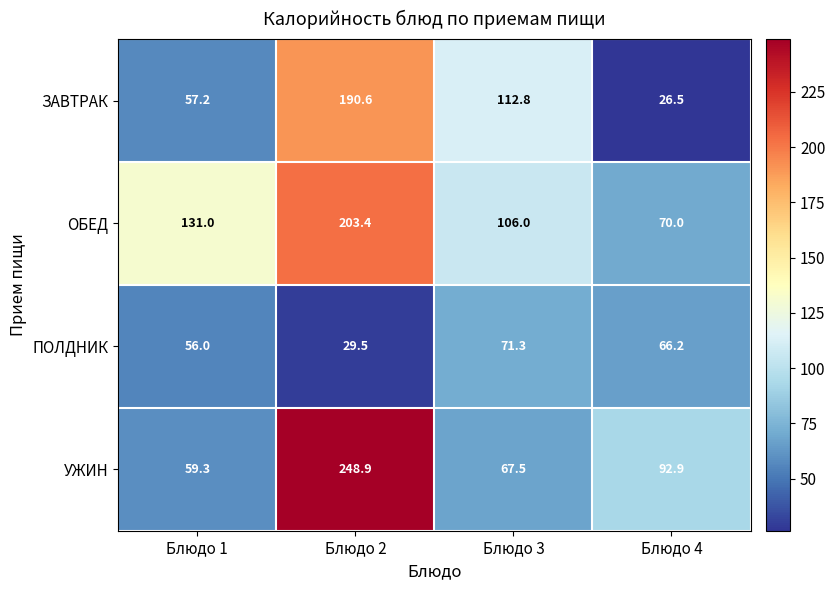

Rank the series at Блюдо 3 from highest to lowest value.

ЗАВТРАК, ОБЕД, ПОЛДНИК, УЖИН